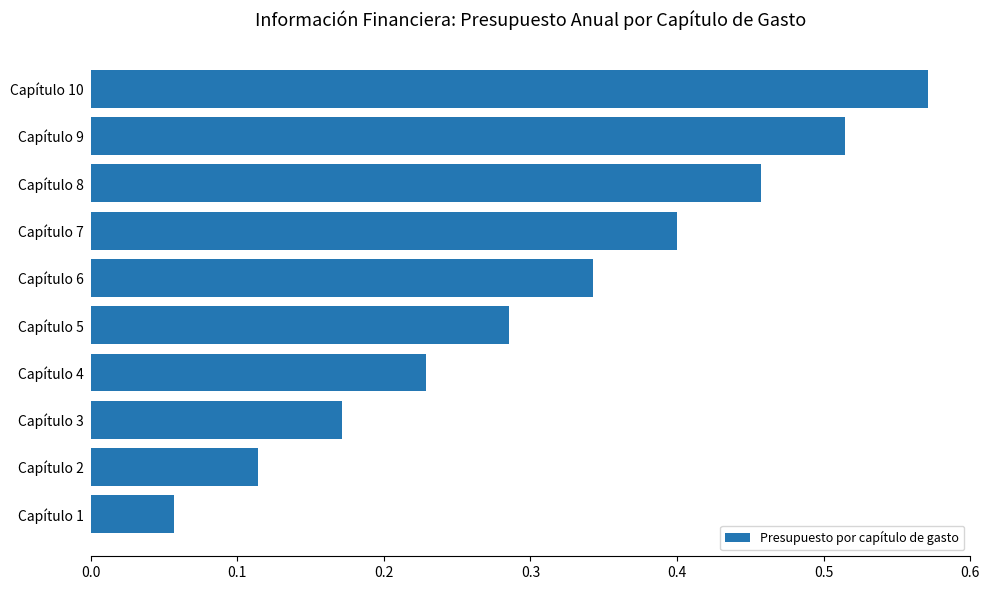

What is the sum of all values?

3.1